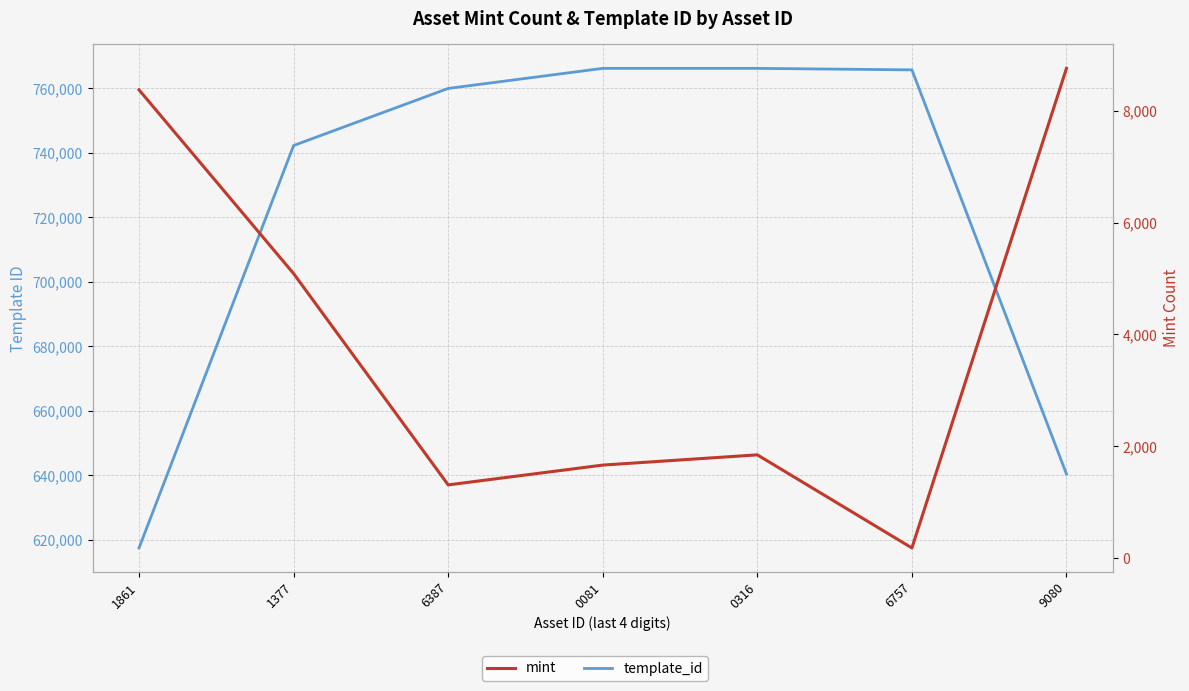

Rank the series at 0316 from lowest to highest value.

mint, template_id